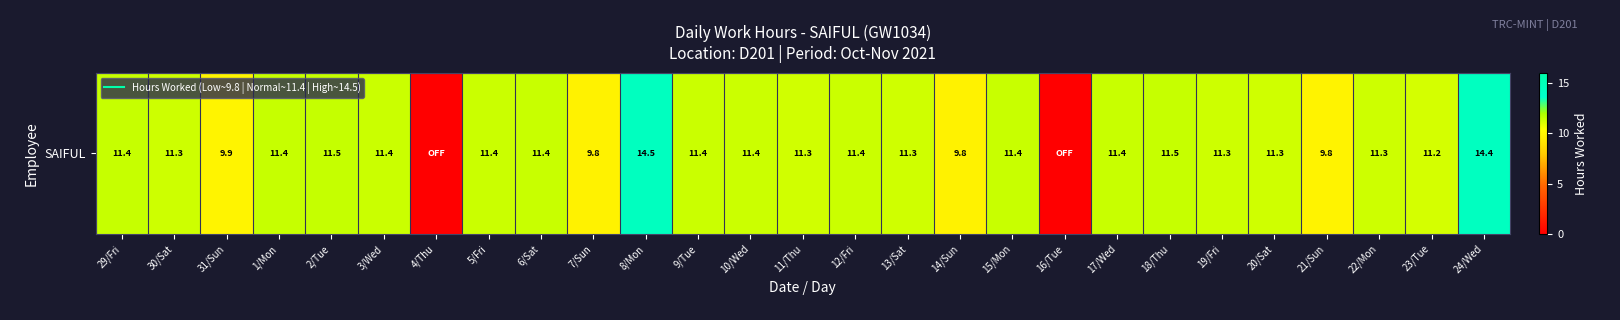

How many values exceed 11?

21